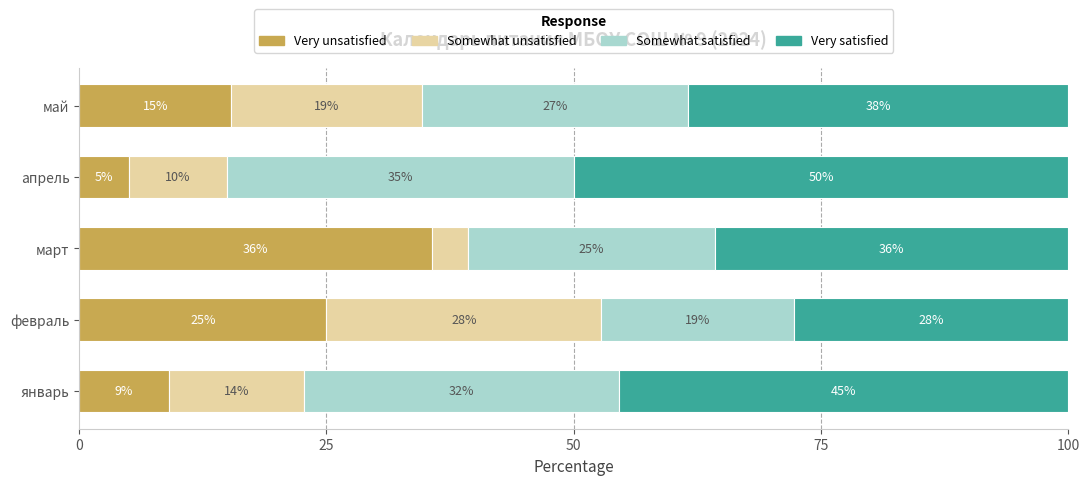

What are all the series names shown in the legend?

Very unsatisfied, Somewhat unsatisfied, Somewhat satisfied, Very satisfied